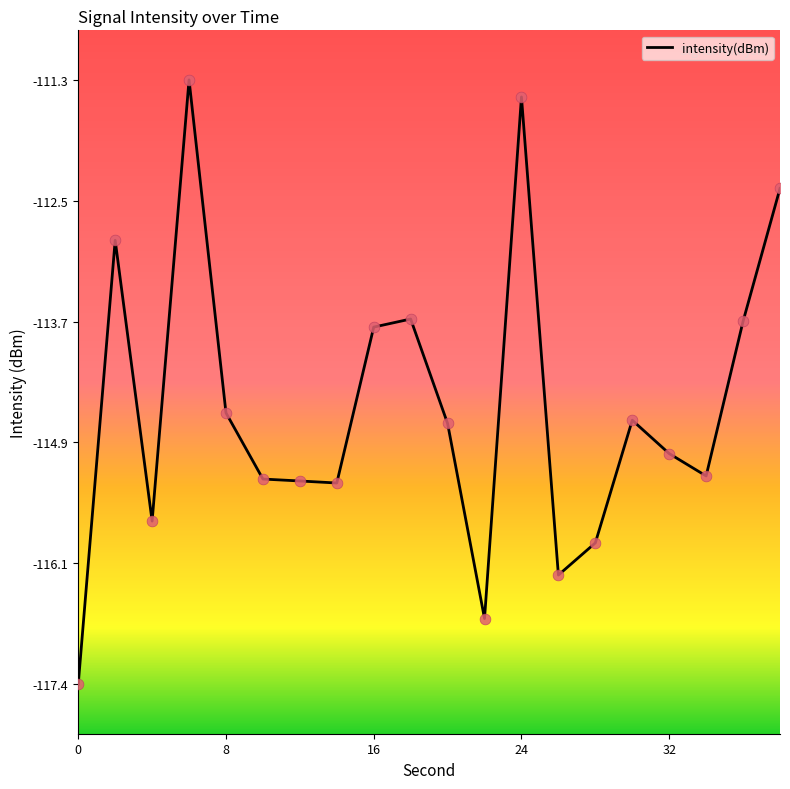

What is the smallest value displayed?

-117.4